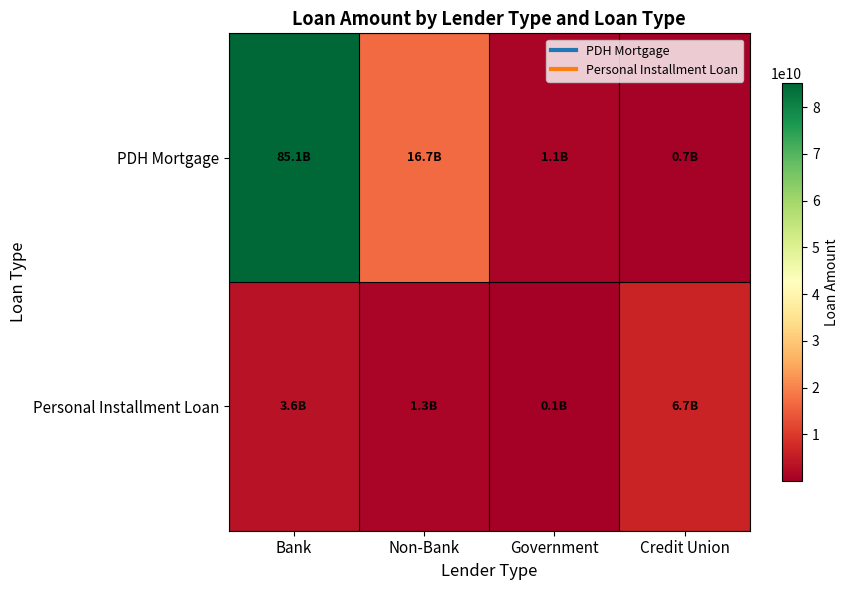

Reading left to right, what are all the values shown in this chart?

PDH Mortgage: Bank=85127772679	Non-Bank=16727609349	Government=1089579260	Credit Union=673329245
Personal Installment Loan: Bank=3593674845	Non-Bank=1318564190	Government=50748529	Credit Union=6681285870